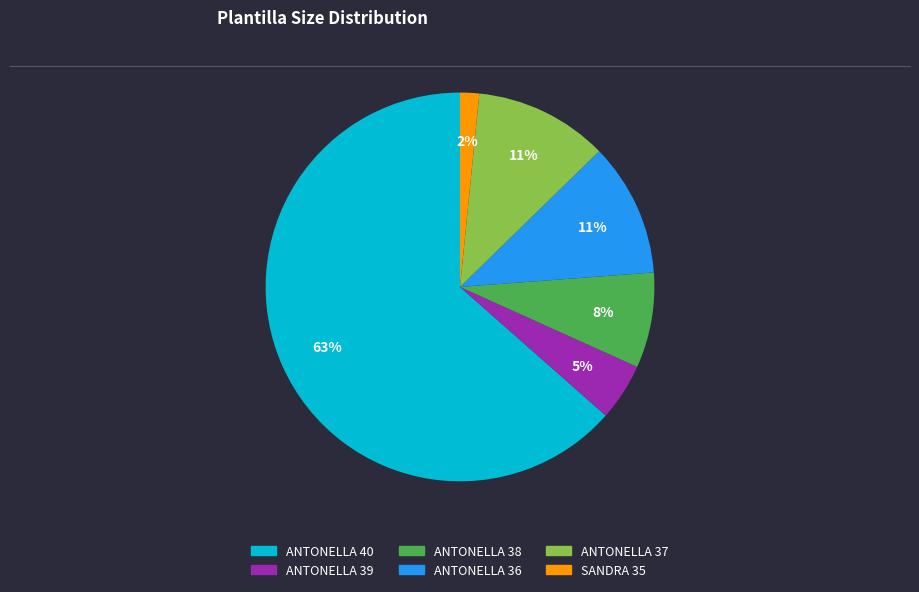

To the nearest percent, what is the difference between the ANTONELLA 36 and ANTONELLA 40 slice percentages?

52%